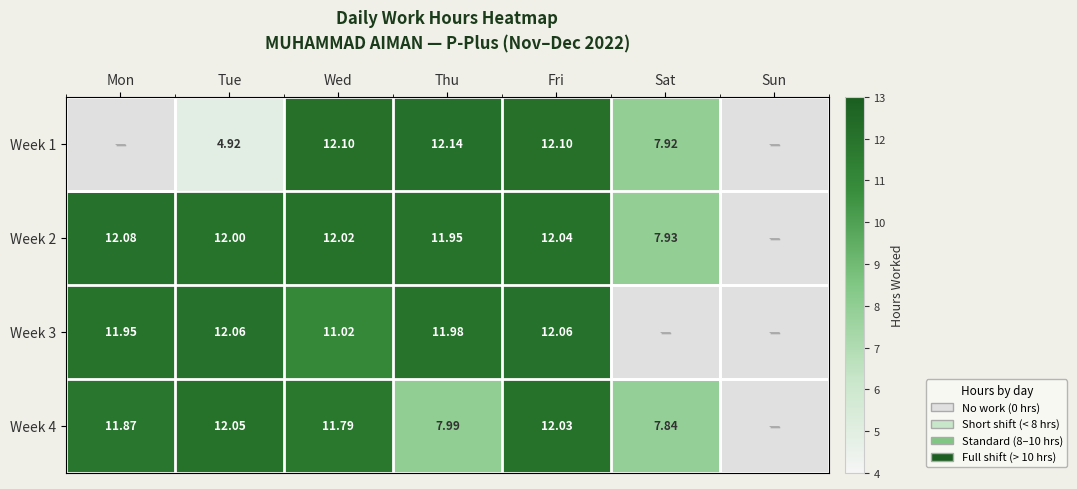

Is the value of Week 4 at Tue greater than the value of Week 1 at Thu?

No